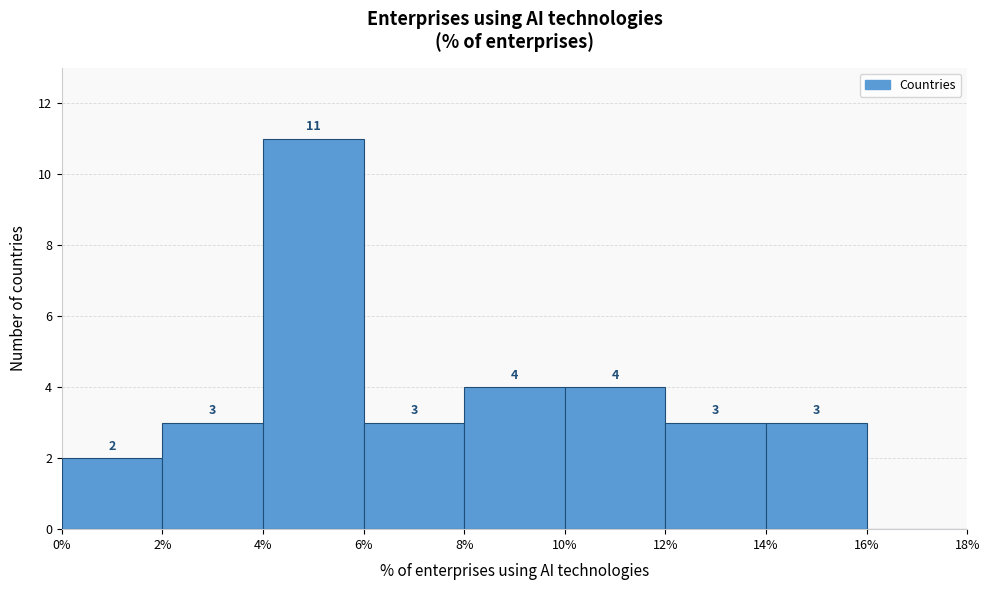

Which range on the x-axis has the tallest bar?

4% to 6%